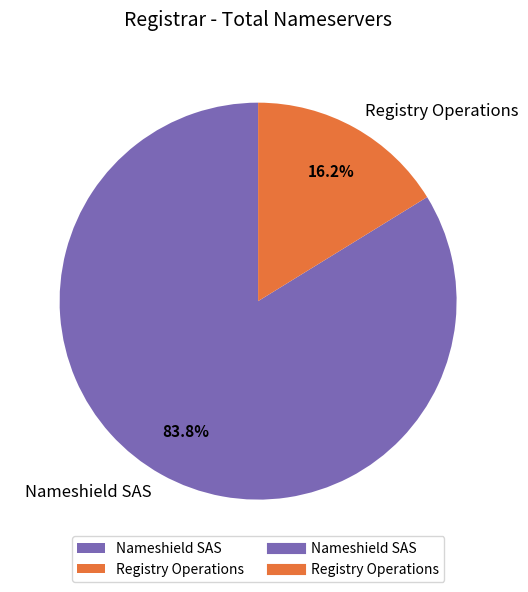

What is the largest slice in the pie chart?

Nameshield SAS